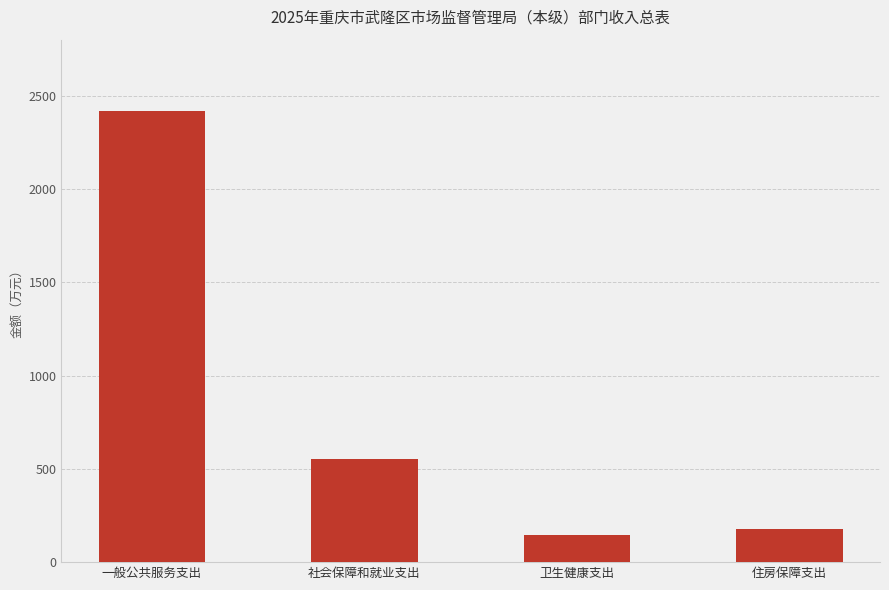

What is the change in value from 卫生健康支出 to 住房保障支出?

+33.2